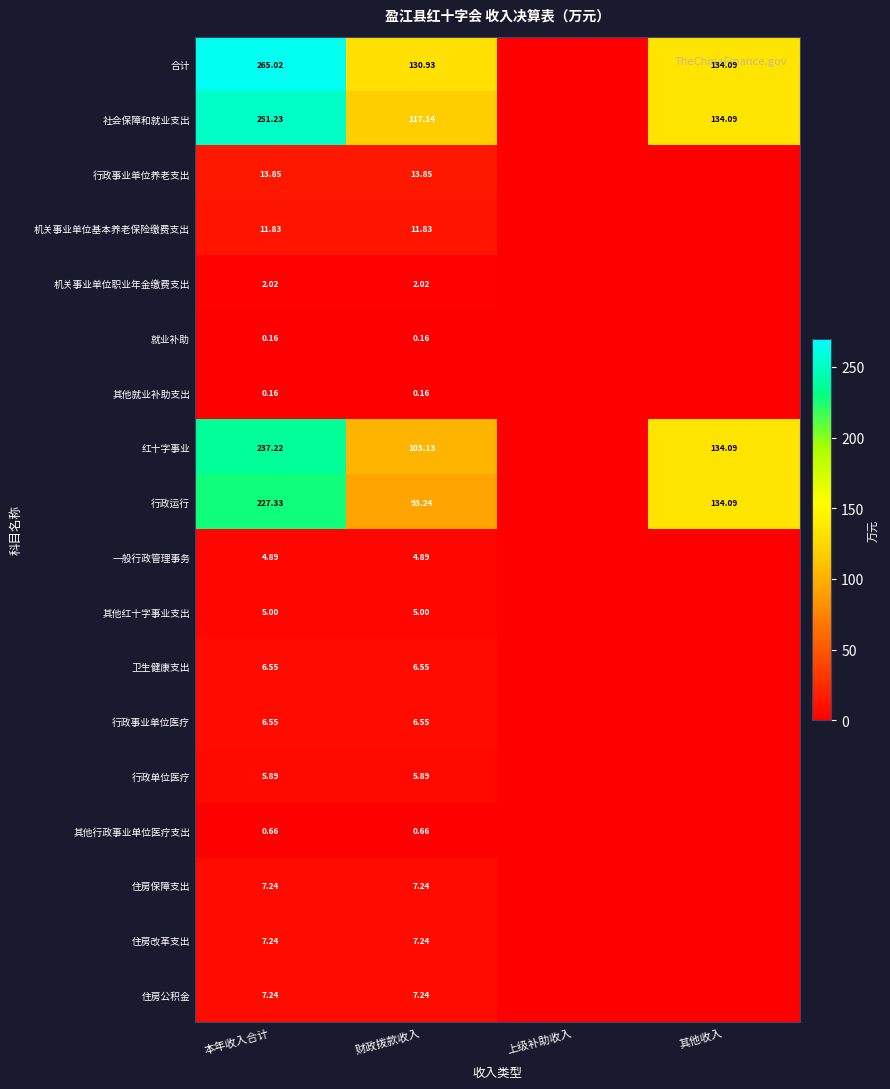

At how many categories does at least one series exceed 250?

1